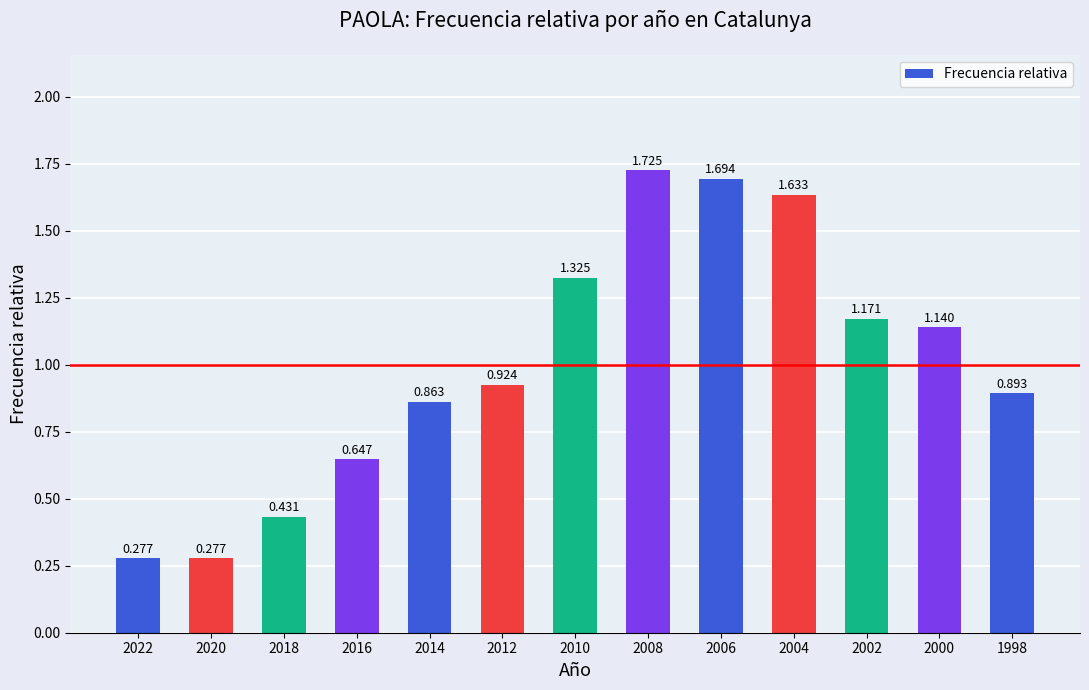

Which category has the highest value across all series?

2008